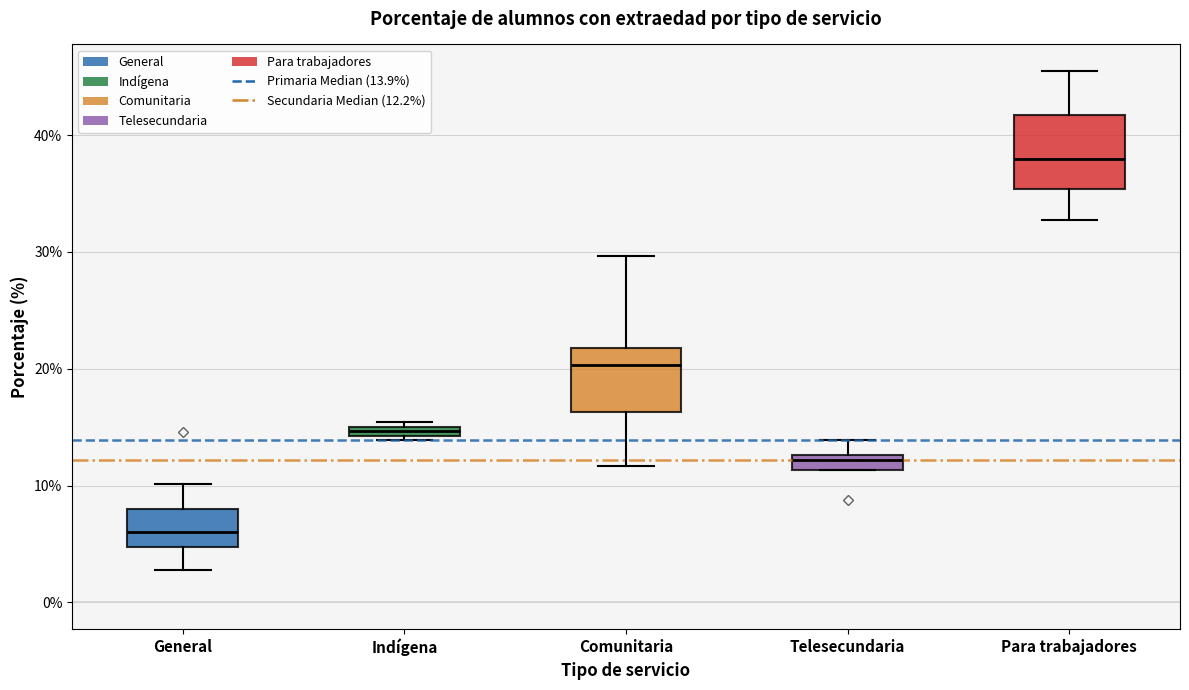

Which box's median line is the highest?

Para trabajadores